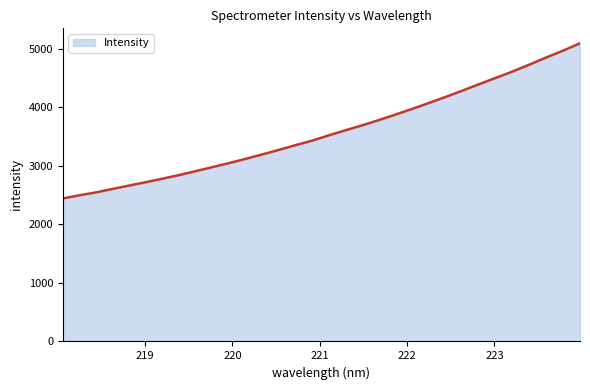

What is the difference between the maximum and minimum values?

2648.8